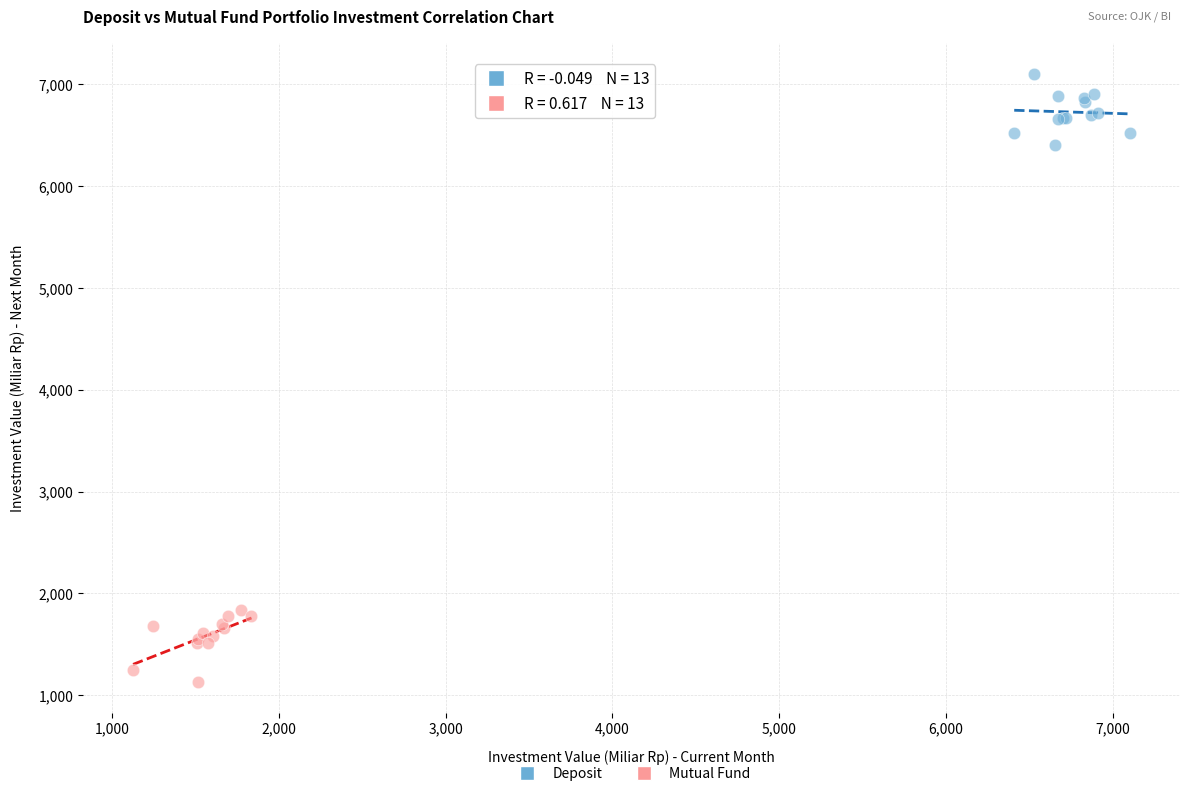

What are all the series names shown in the legend?

Deposit, Mutual Fund